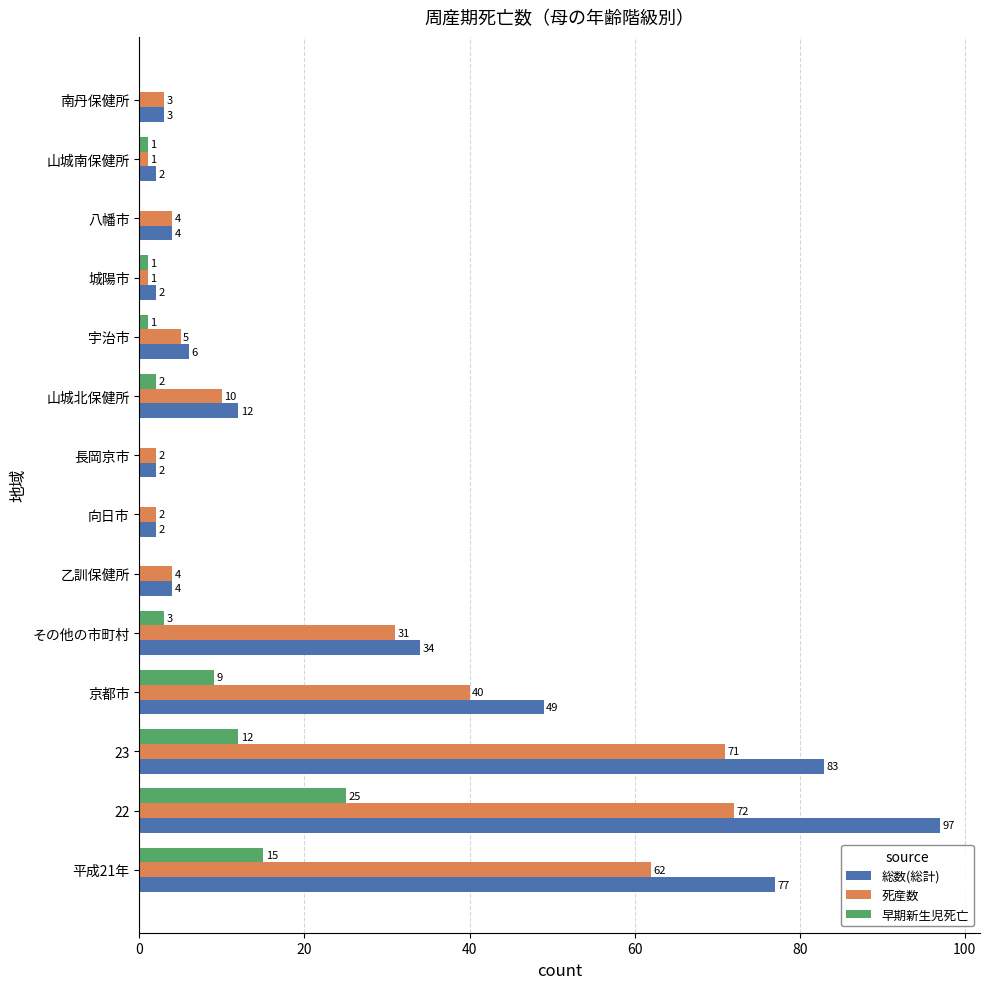

Which series has the widest spread of values?

総数(総計)